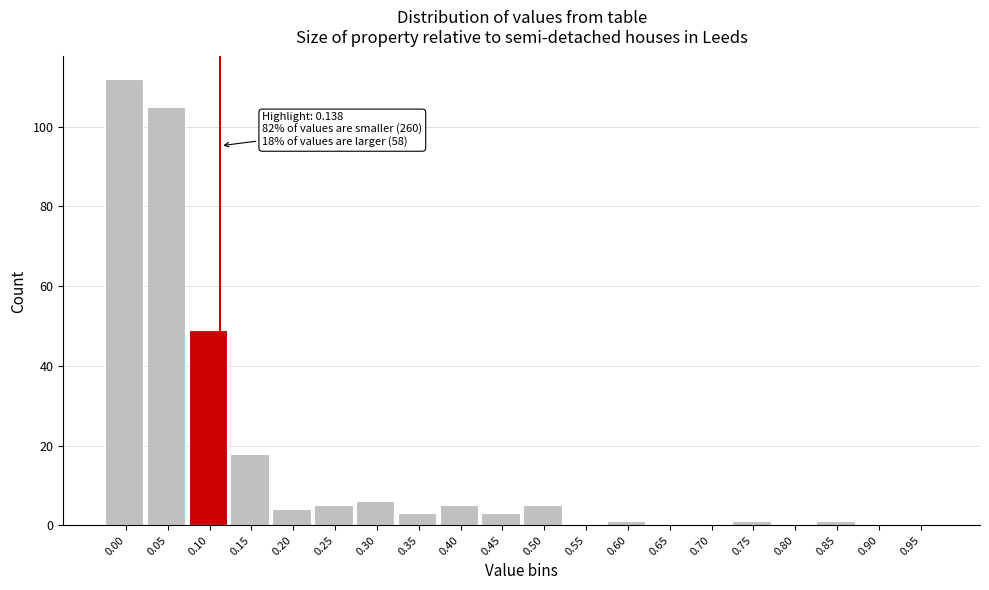

Reading right to left, transcribe all the data shown in this chart.

0.95=0	0.90=0	0.85=1	0.80=0	0.75=1	0.70=0	0.65=0	0.60=1	0.55=0	0.50=5	0.45=3	0.40=5	0.35=3	0.30=6	0.25=5	0.20=4	0.15=18	0.10=49	0.05=105	0.00=112